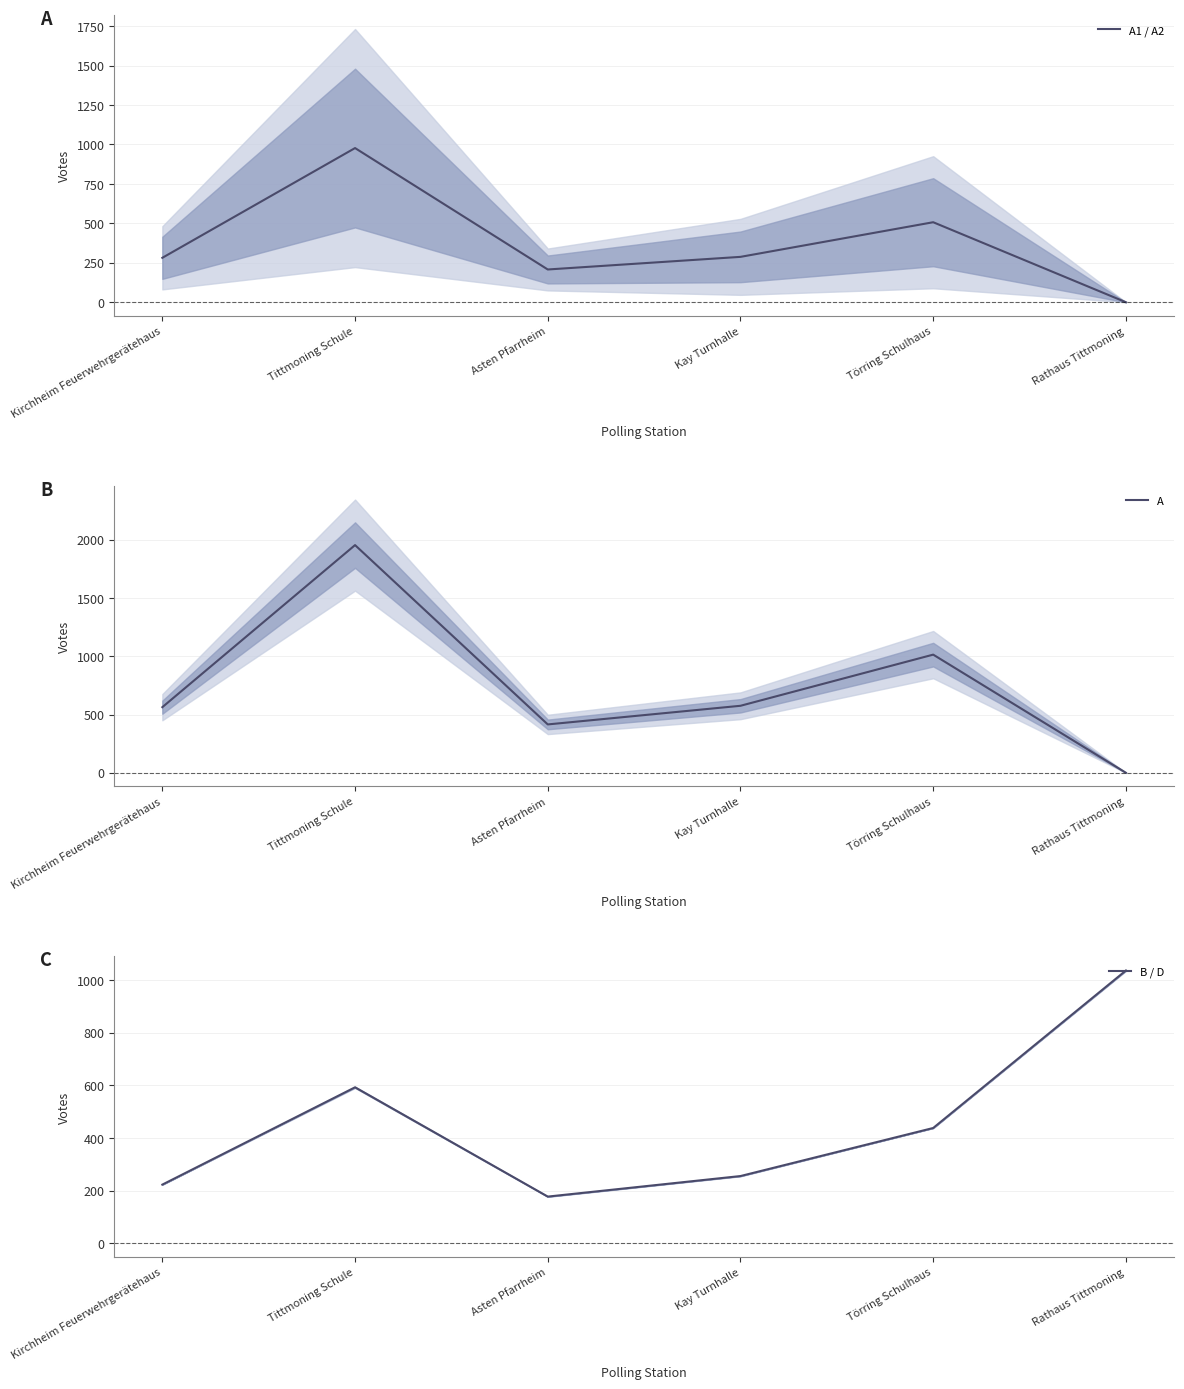

Reading right to left, transcribe all the data shown in this chart.

A1 / A2: 0.0	507.0	287.5	207.5	977.0	281.5
A: 0.0	1014.0	575.0	415.0	1954.0	563.0
B / D: 1036.0	438.0	255.5	177.5	592.5	223.0